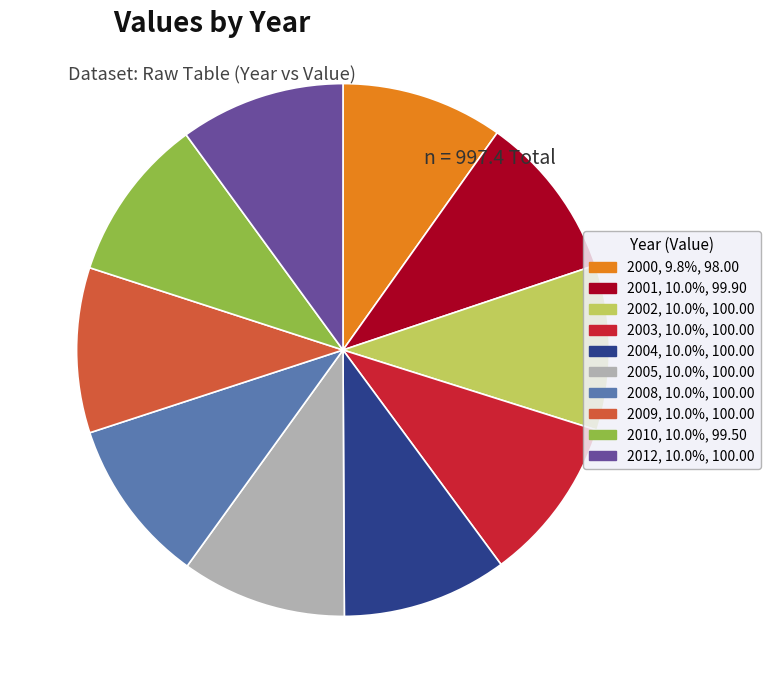

Count the number of slices in the pie.

10